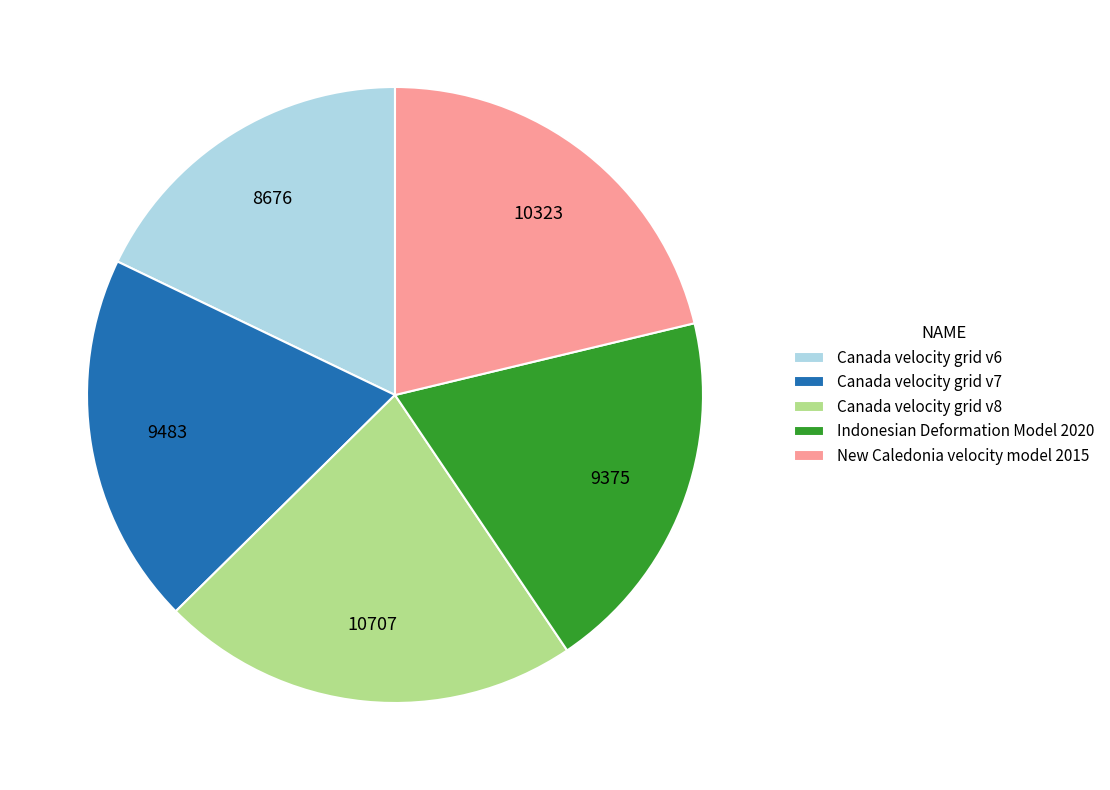

What is the largest slice in the pie chart?

Canada velocity grid v8